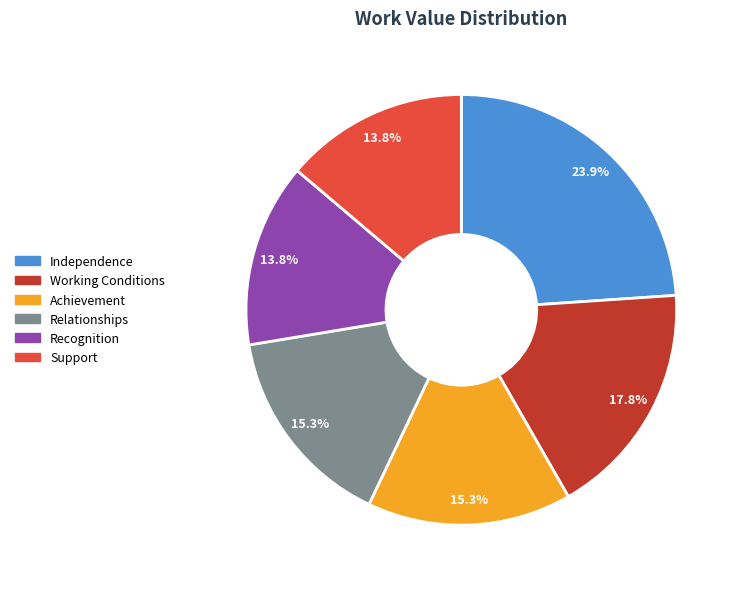

What is the ratio of the value at Support to the value at Achievement?

0.9